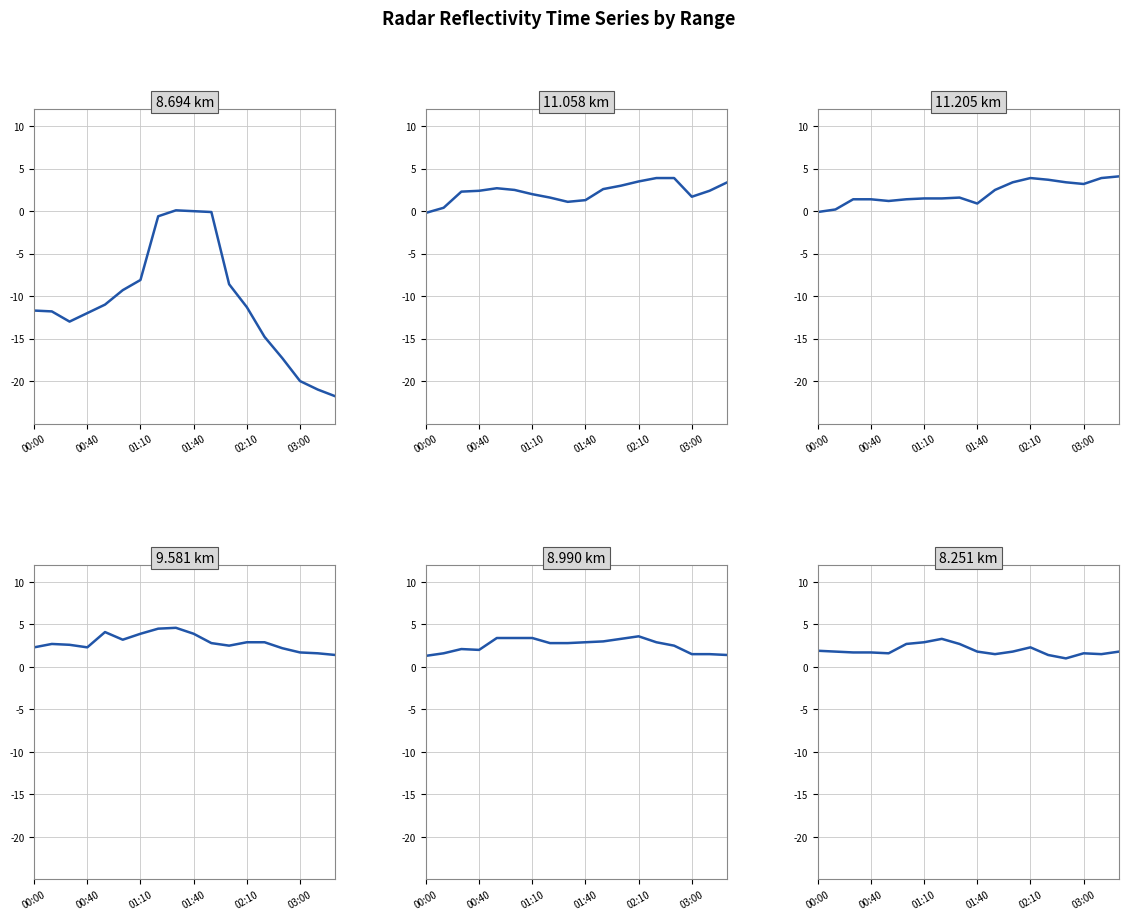

What is the maximum value shown in the chart?

4.6